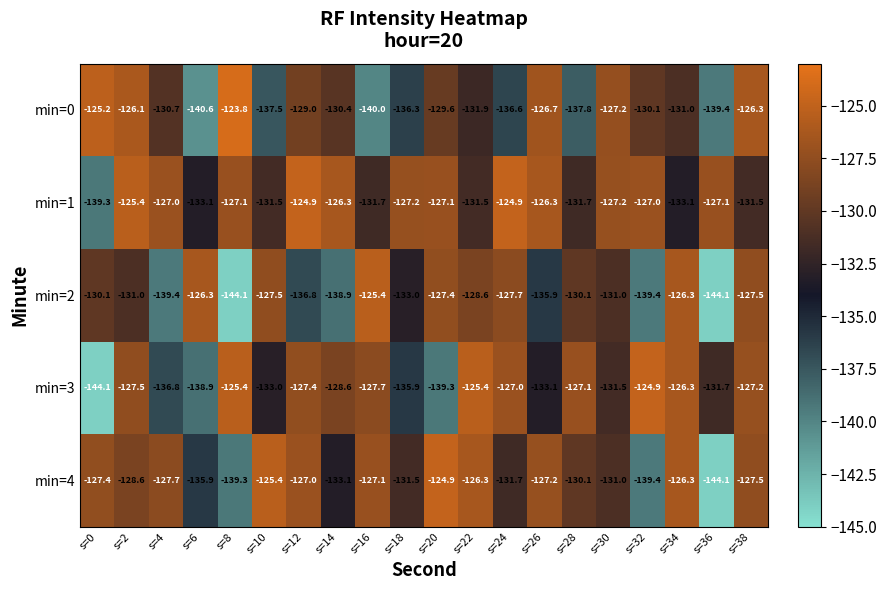

True or false: min=0 has a value of -179.1 at s=20.

False